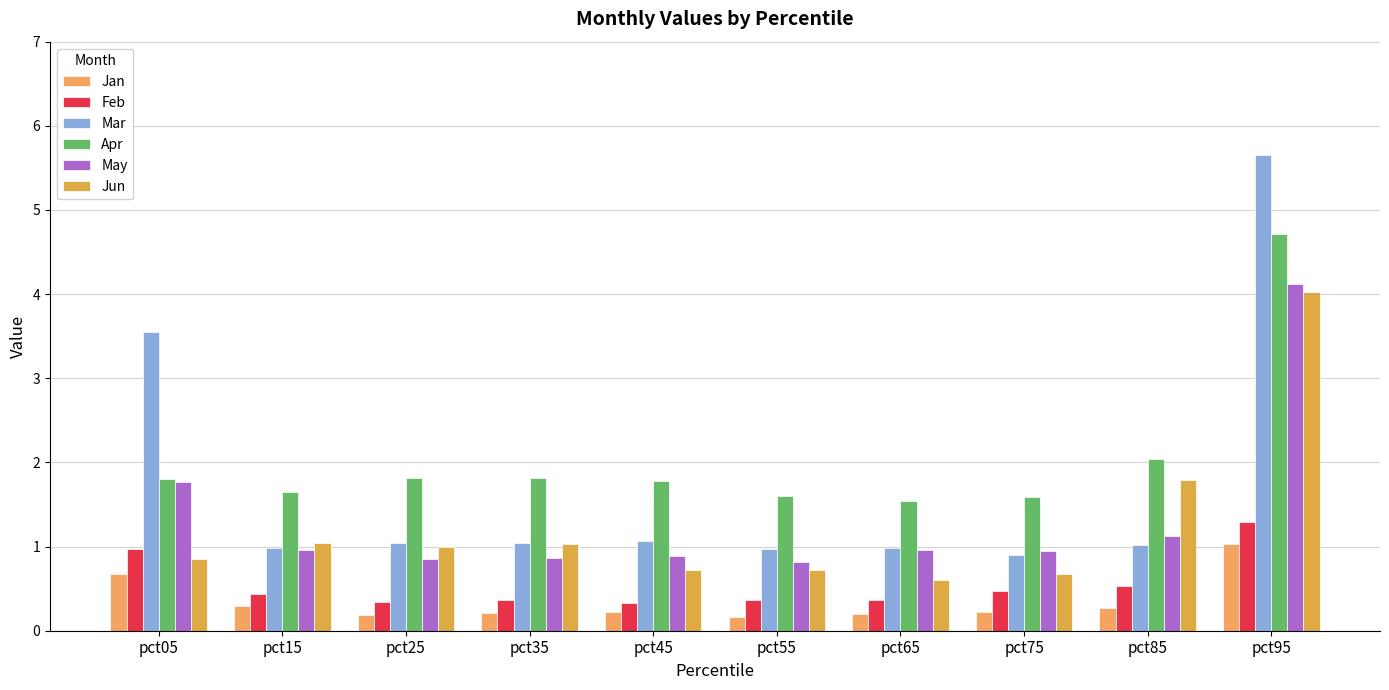

What is the approximate value of Feb at pct55?

0.4